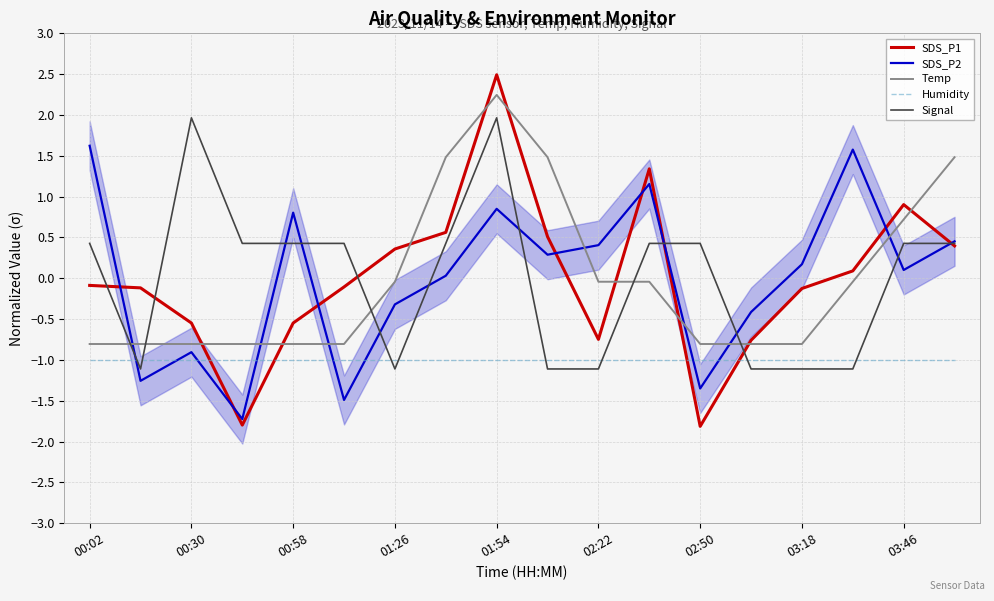

True or false: Temp and Humidity intersect in this chart.

False